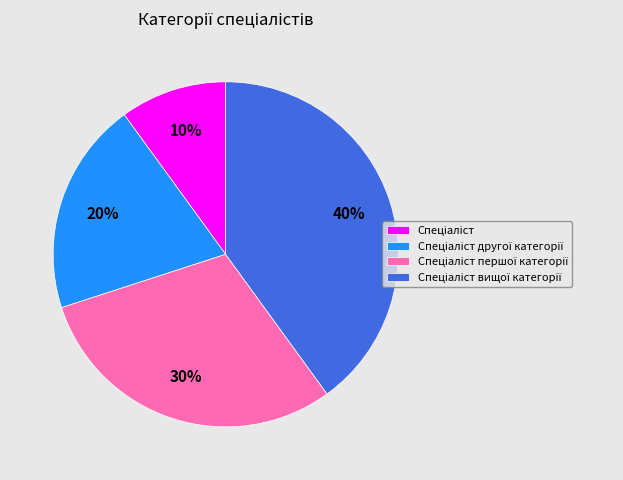

To the nearest percent, what is the difference between the largest and smallest slice percentages?

30%